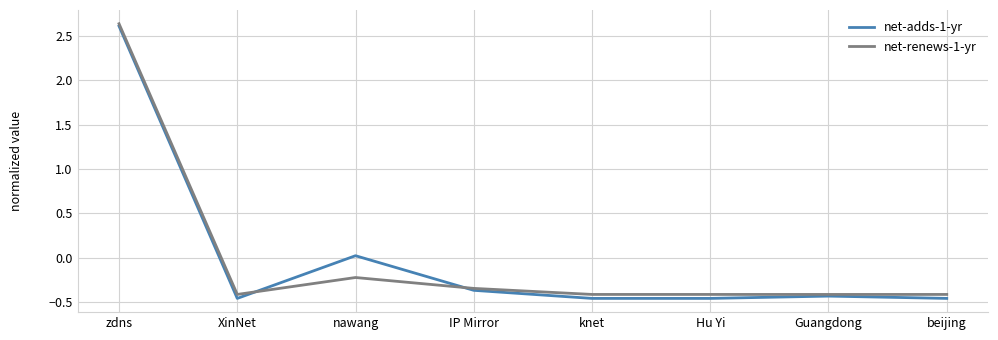

The value of net-renews-1-yr at nawang is -0.2. True or false?

True